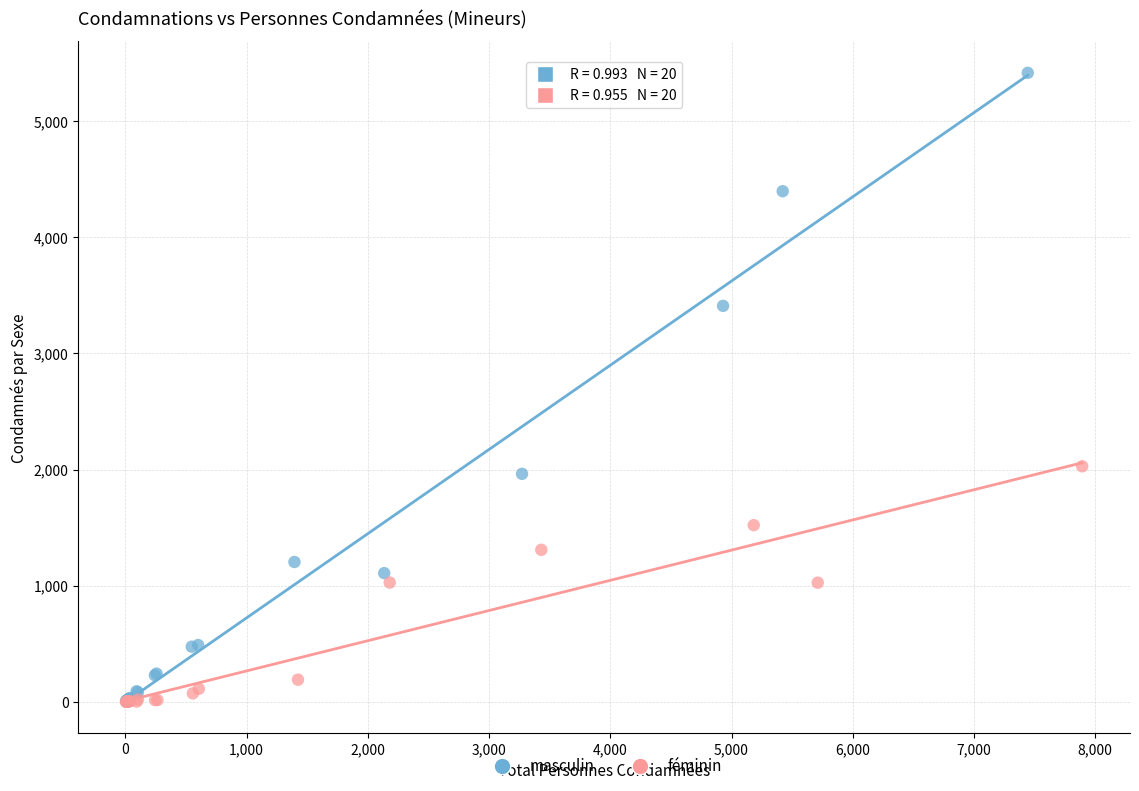

What are all the series names shown in the legend?

masculin, féminin